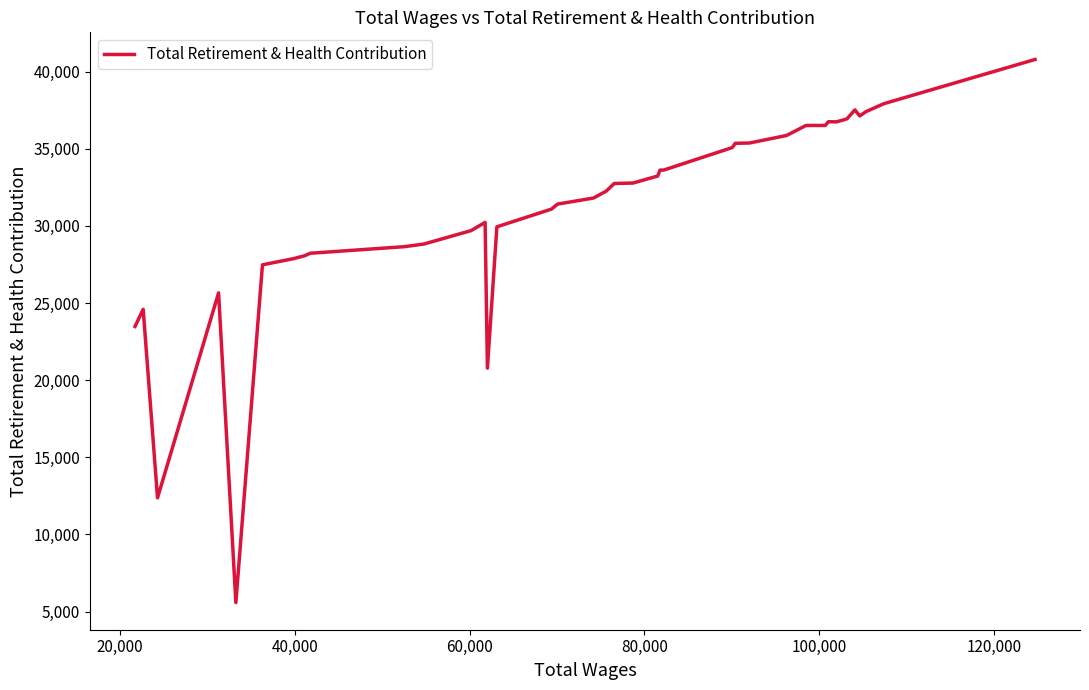

How many categories are shown in the chart?

40